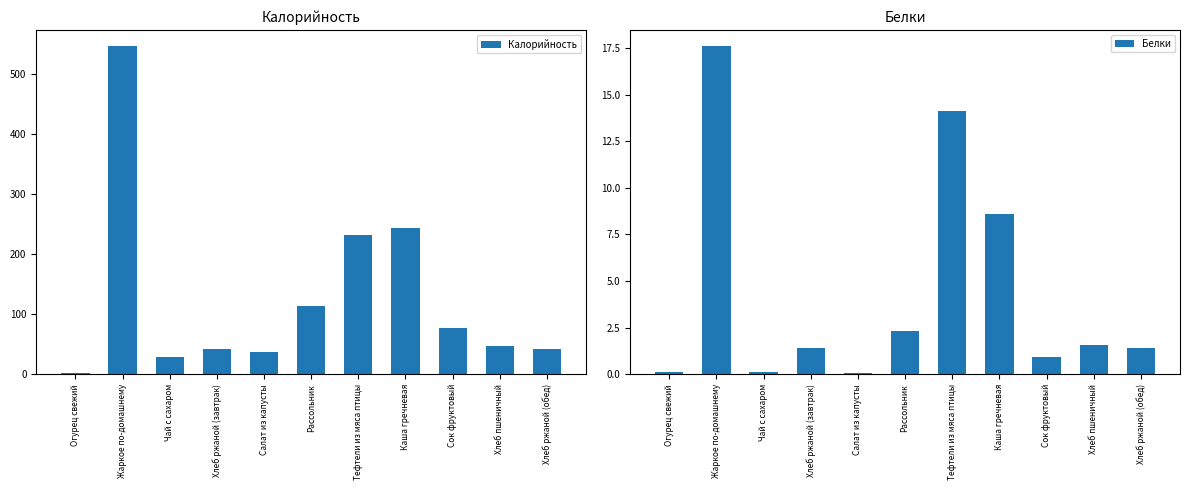

Is the value of Белки at Хлеб ржаной (обед) greater than the value of Калорийность at Каша гречневая?

No